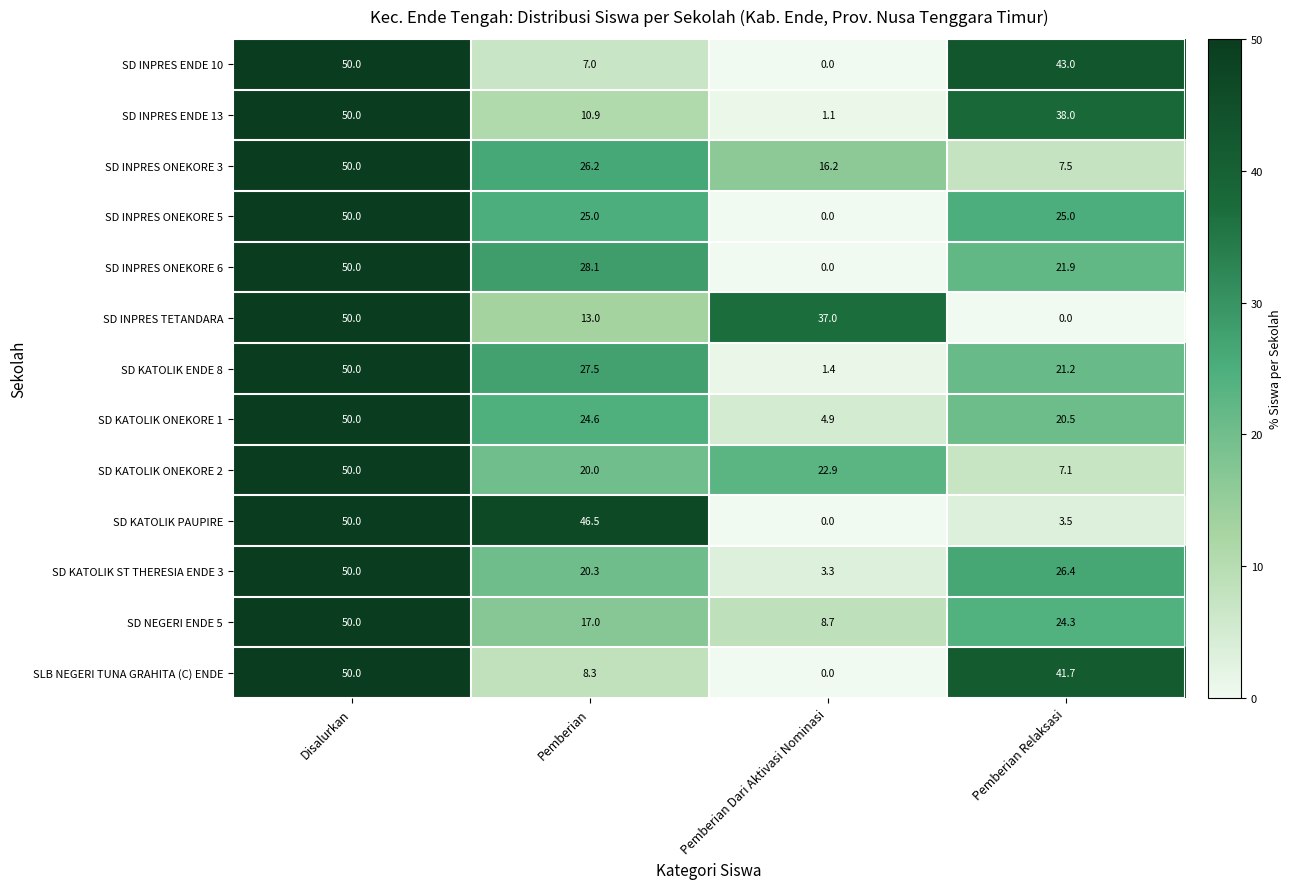

What is the sum of all SD INPRES TETANDARA values?

100.0